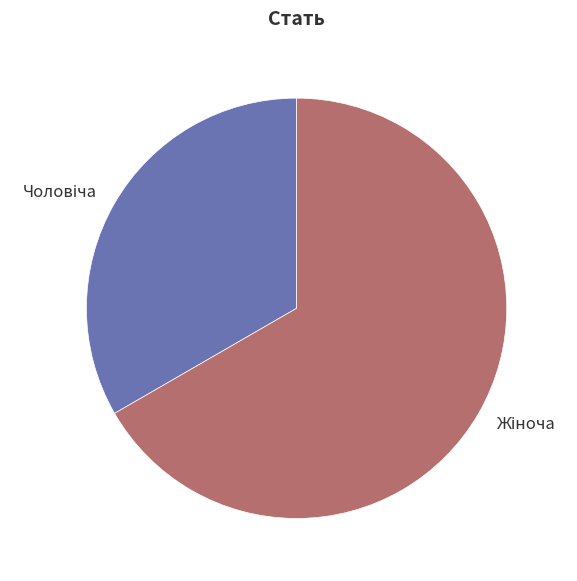

Is there any slice that represents more than half of the pie?

Yes